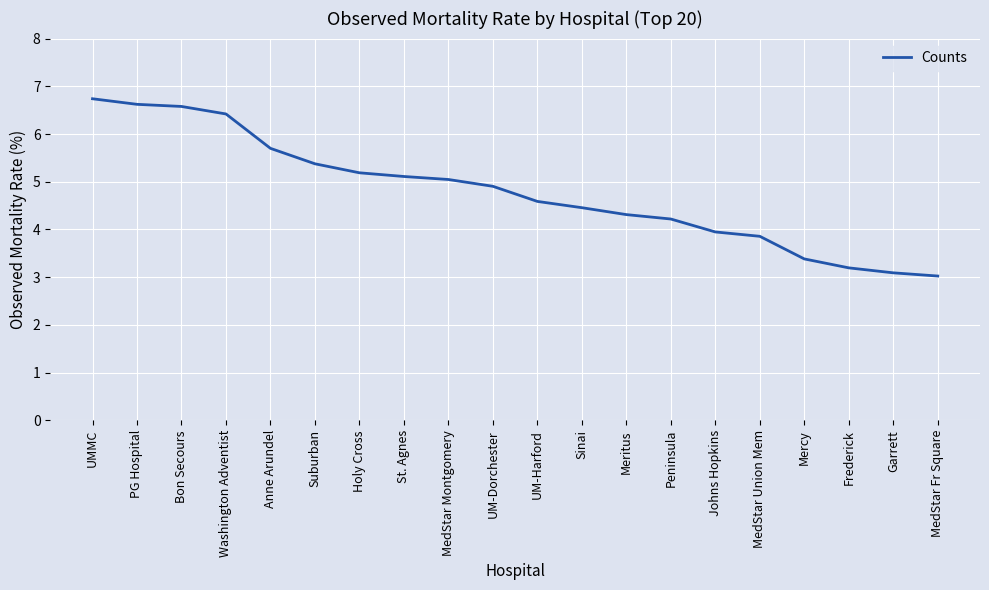

Is this an area chart (filled region under the line)?

No